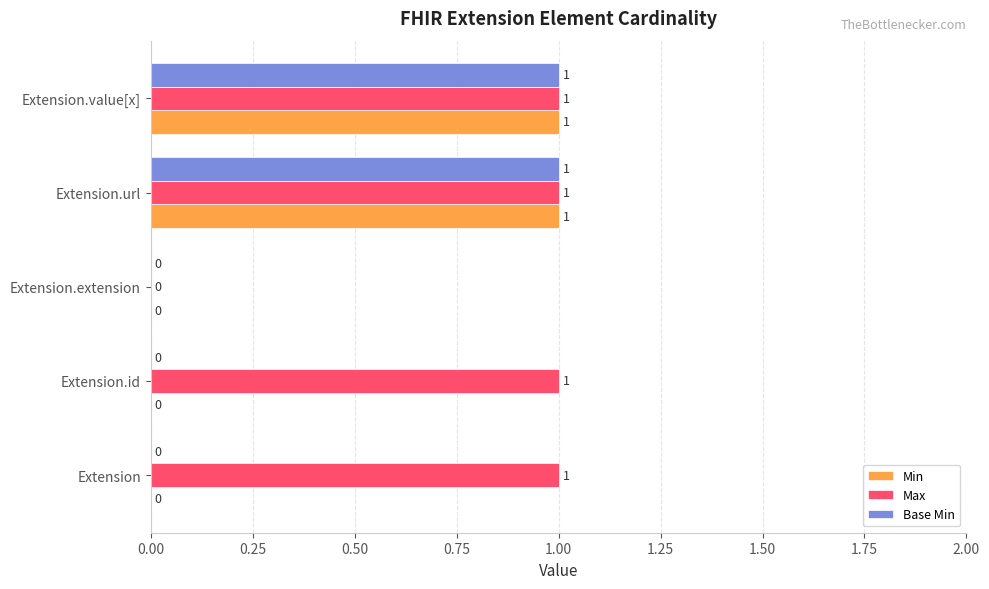

Is the value of Base Min at Extension.url greater than the value of Min at Extension.id?

Yes